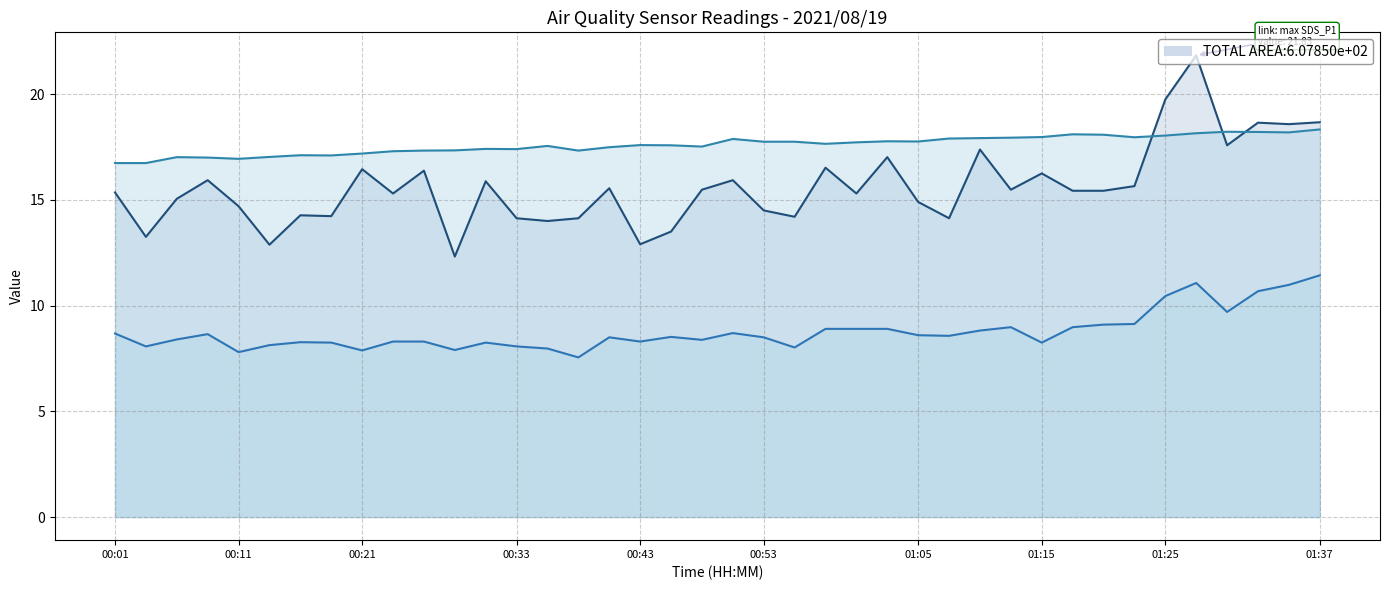

The value of BME280_humidity line at 19 is 31.4. True or false?

False